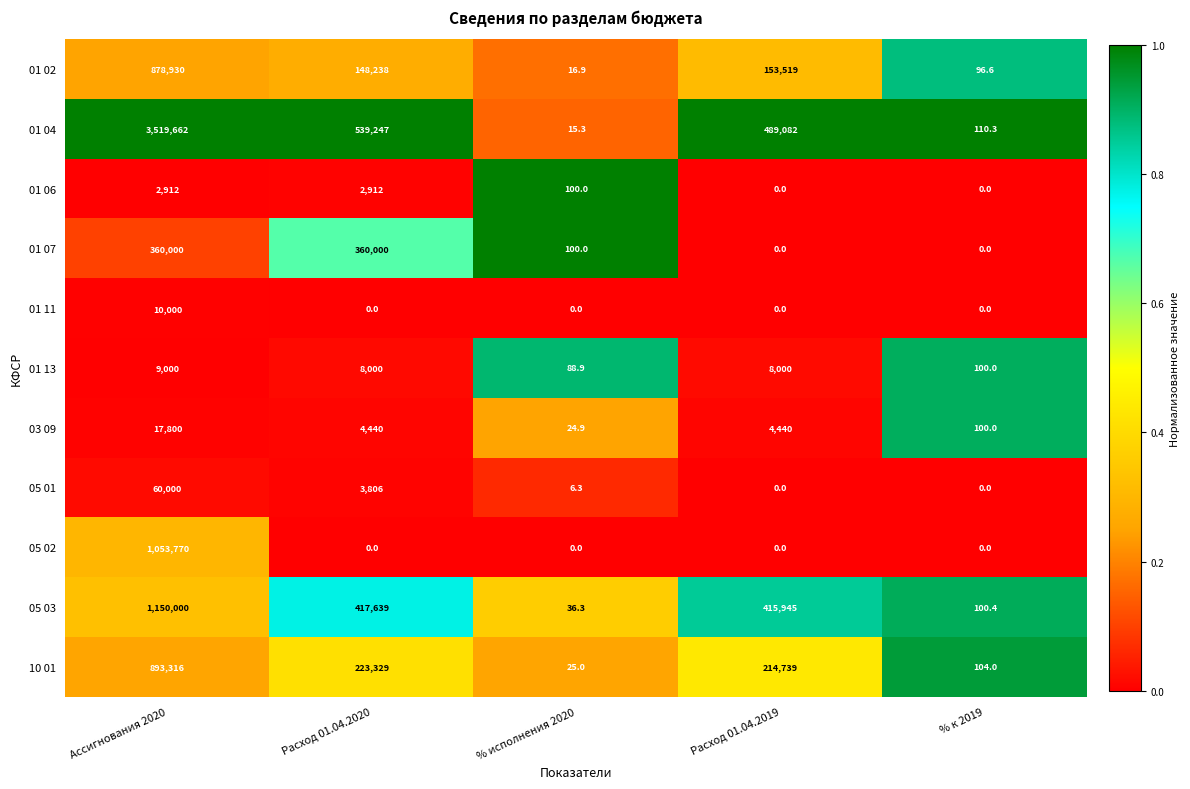

At which category is the sum across all series the highest?

Ассигнования 2020